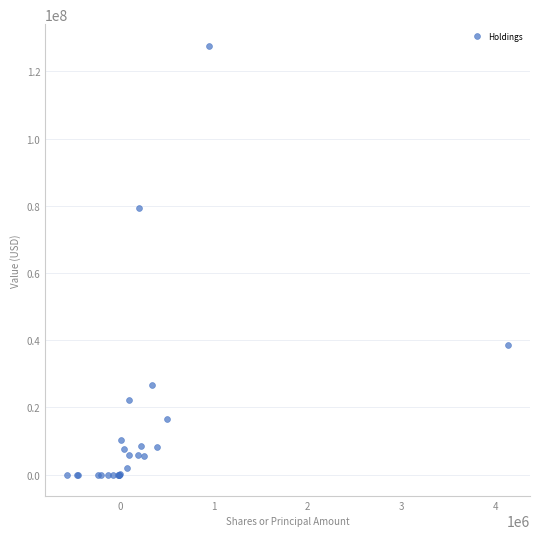

What Y value in the scatter plot is closest to 63847500?

79266000